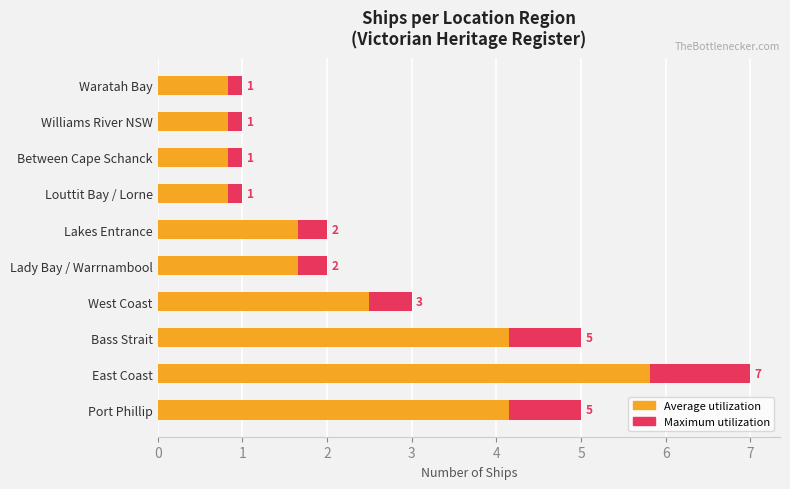

Which has a higher value, 5 or 7?

5